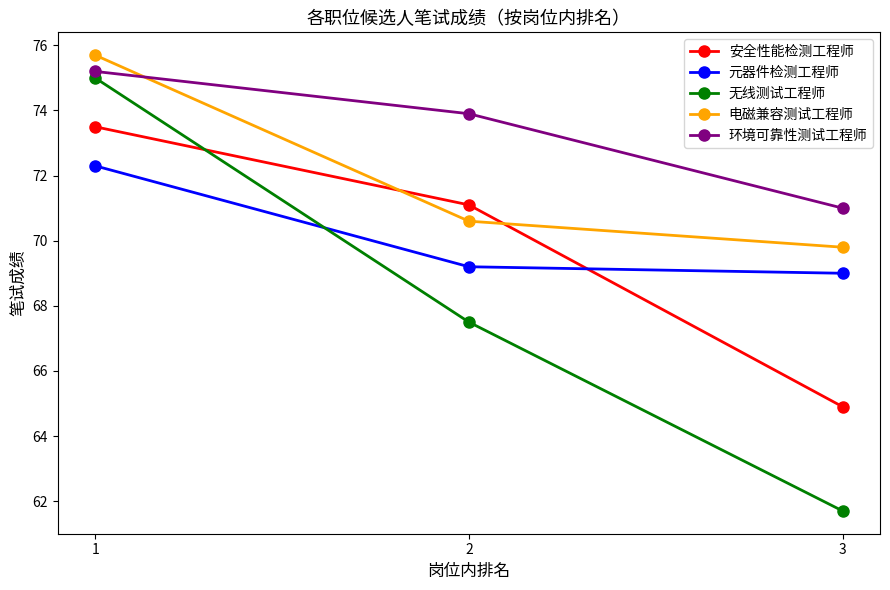

What is the sum of the 环境可靠性测试工程师 values at 2 and 1?

149.1